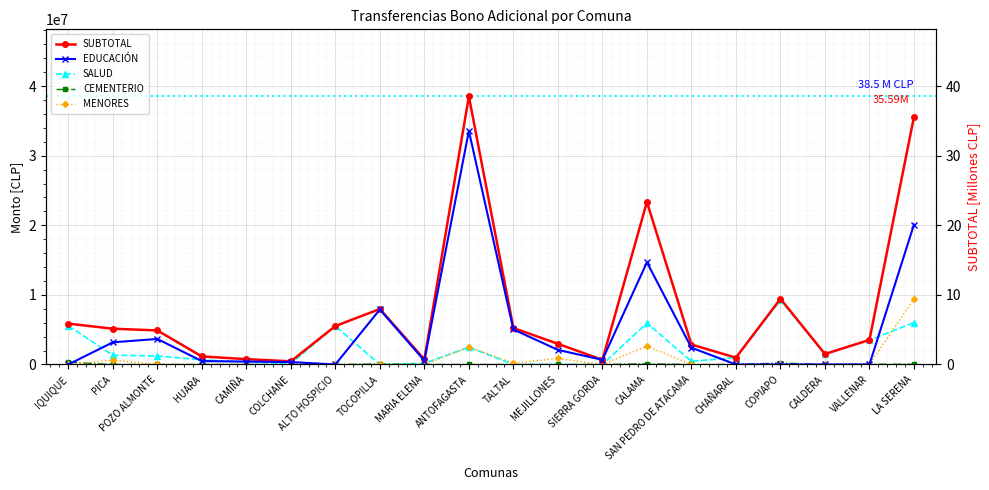

What is the difference between the highest and lowest values at ALTO HOSPICIO?

5523522